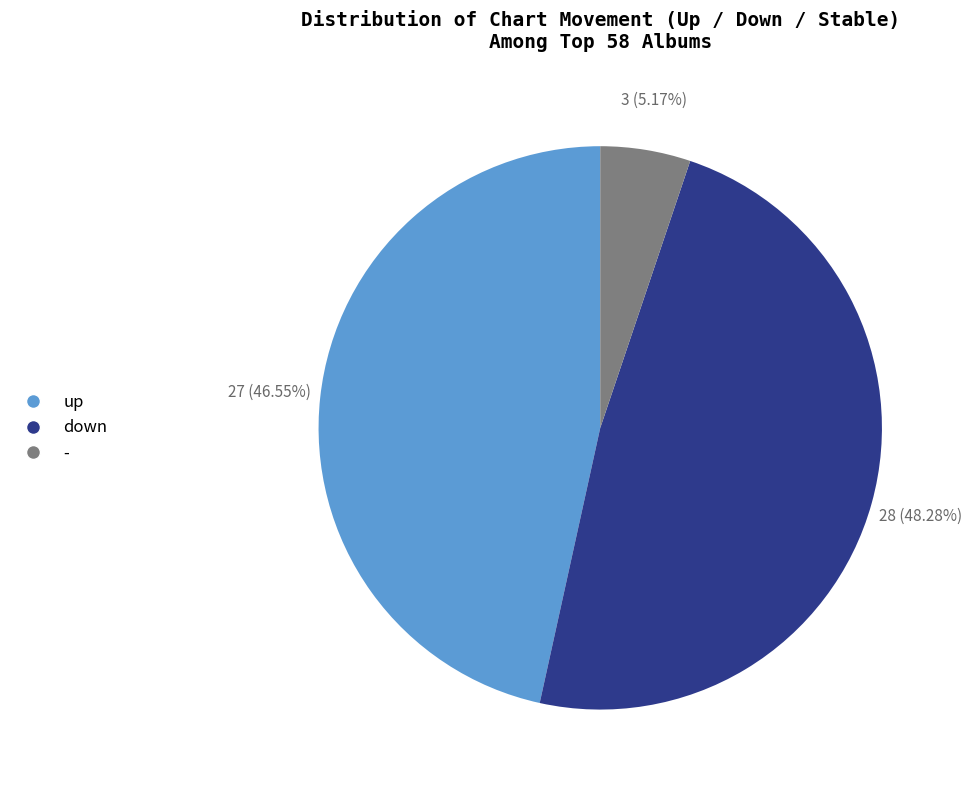

Does any single category account for the majority?

No